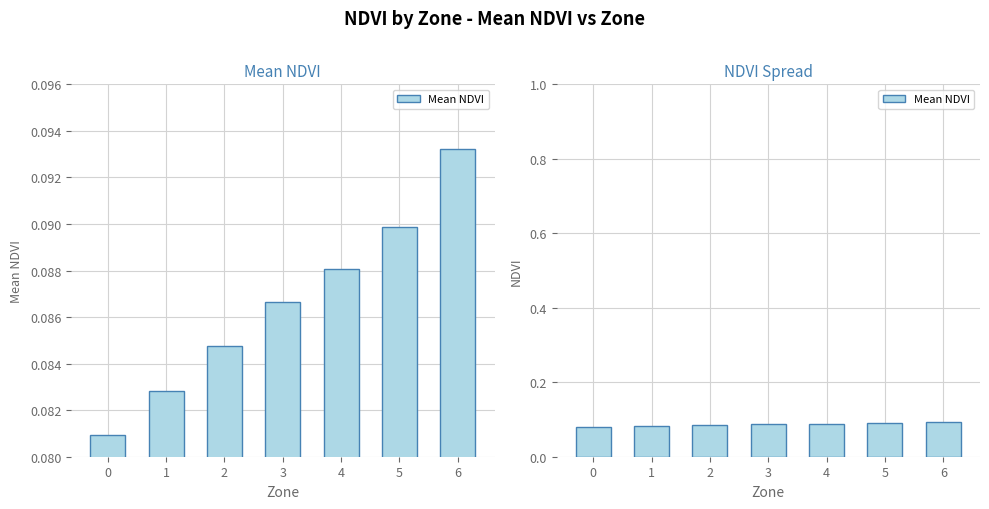

What is the value of the 1st bar from the left?

0.1